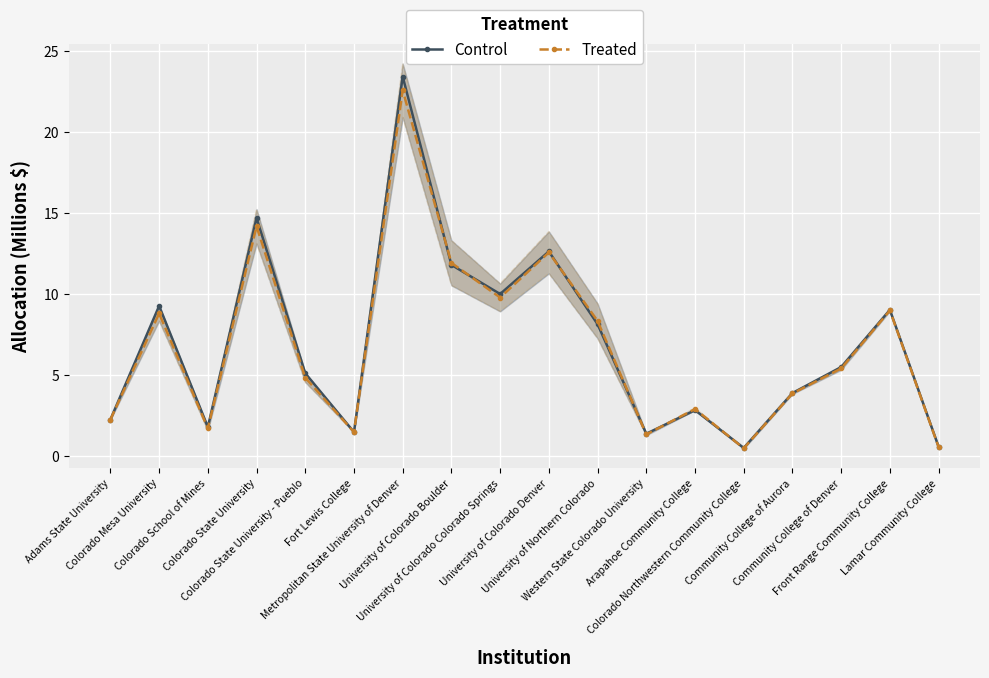

What are all the series names shown in the legend?

Control, Treated